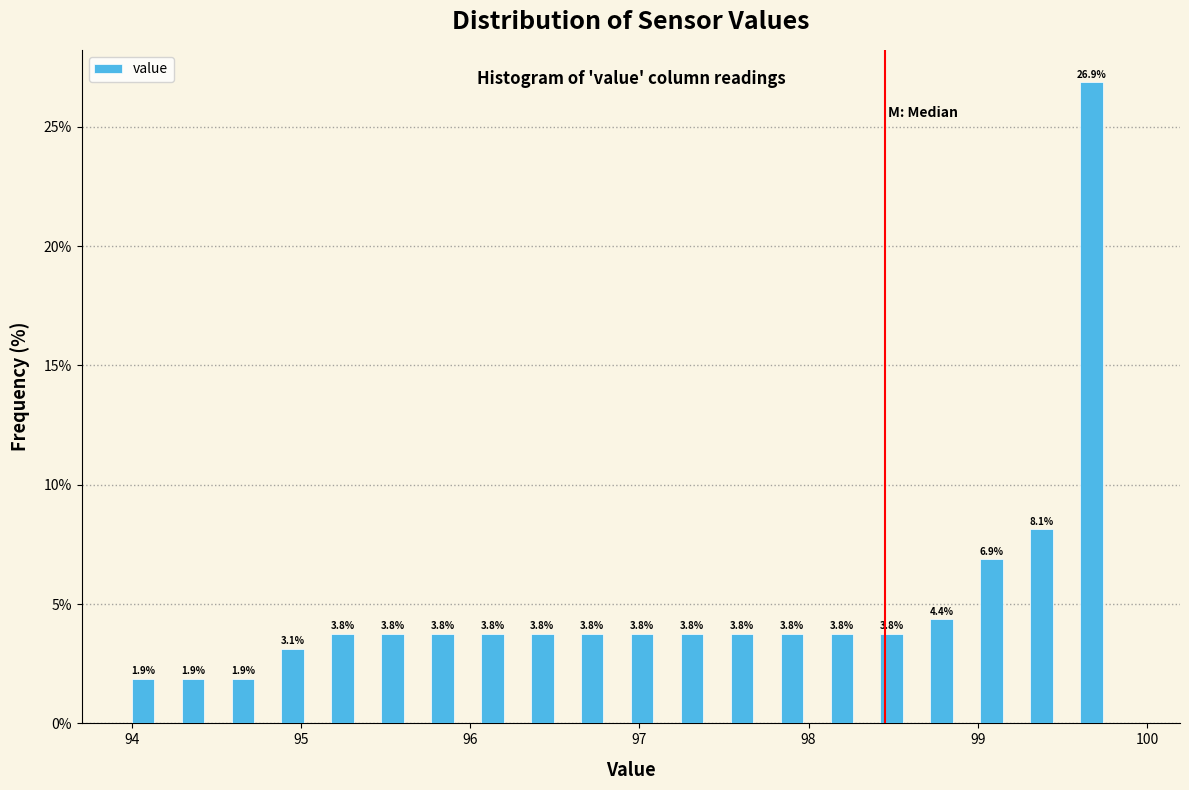

Around what value on the x-axis is the tallest bar? Give the approximate position of its centre, as read against the axis.

99.7